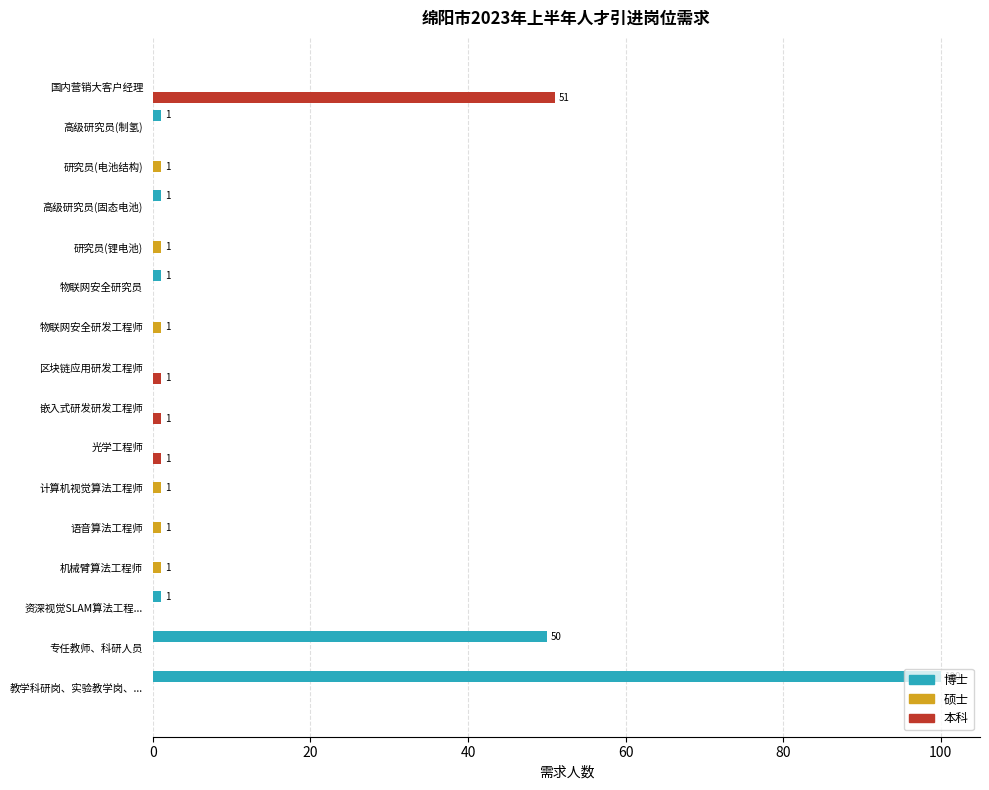

What is the sum of all 本科 values?

54